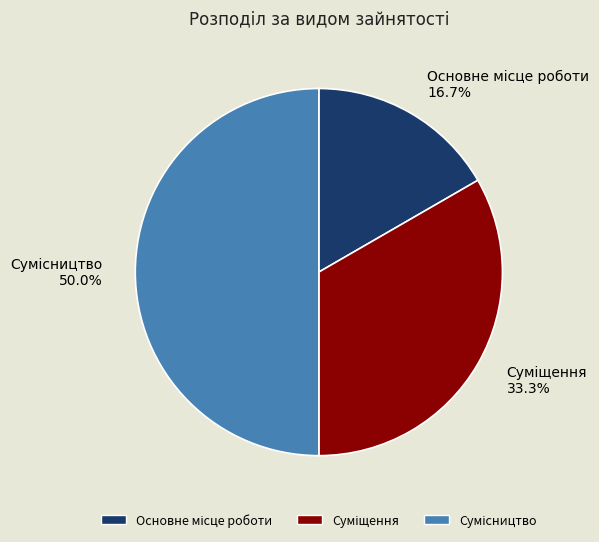

How many slices are in this pie chart?

3